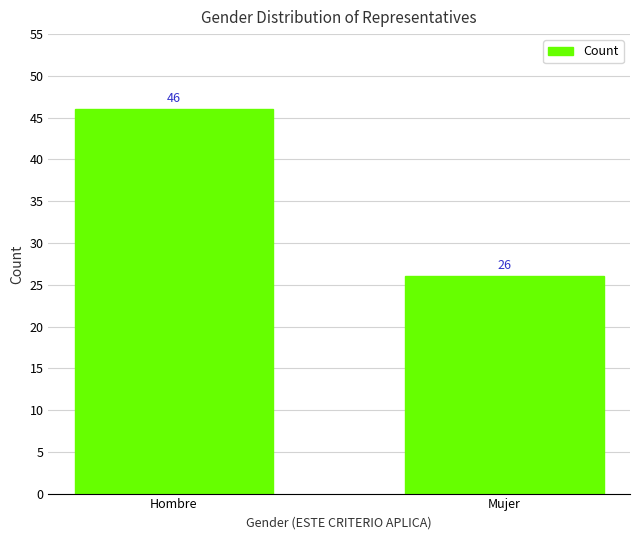

How many values are below 46?

1